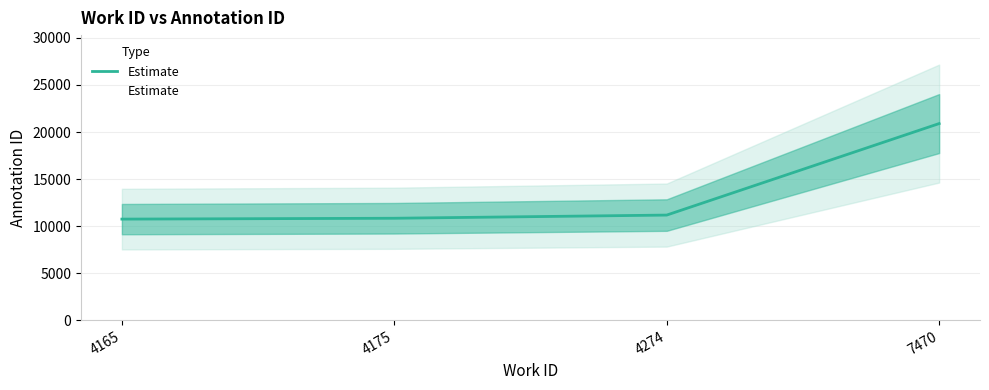

Where does the data first go above 11171?

7470